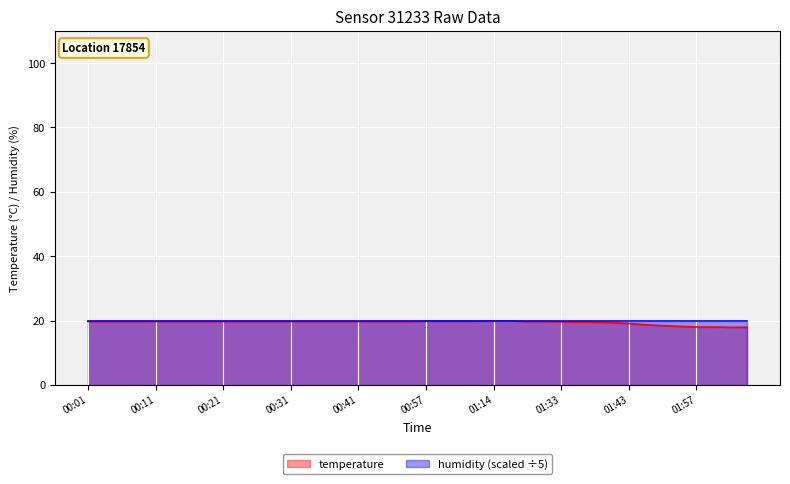

Rank the categories by value from highest to lowest.

01:14, 01:17, 00:57, 00:59, 01:02, 01:04, 00:01, 00:04, 00:06, 00:08, 00:11, 00:13, 00:16, 00:18, 00:21, 00:23, 00:26, 00:28, 00:31, 00:33, 00:36, 00:38, 00:41, 00:46, 00:52, 00:54, 01:28, 01:31, 01:33, 01:36, 01:38, 01:41, 01:43, 01:46, 01:48, 01:52, 01:57, 01:59, 02:02, 02:05